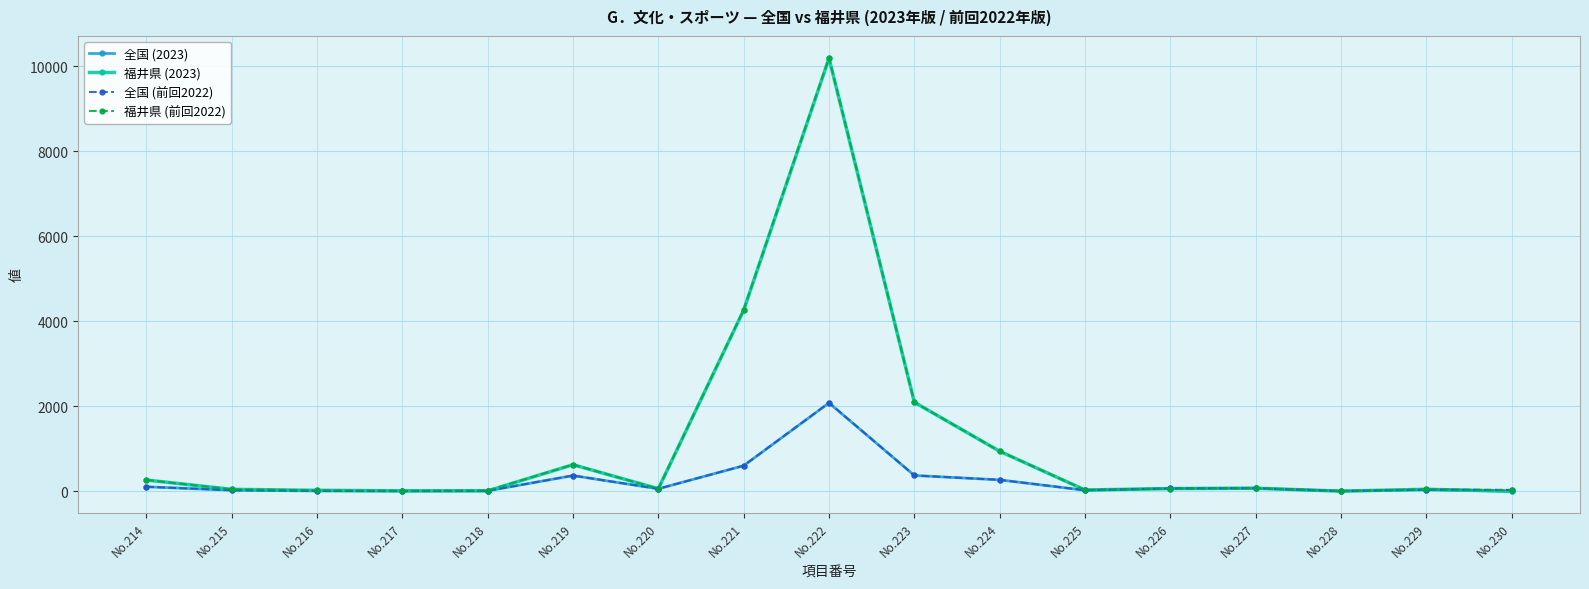

True or false: 全国 (2023) has more than 2 interior local peaks.

True